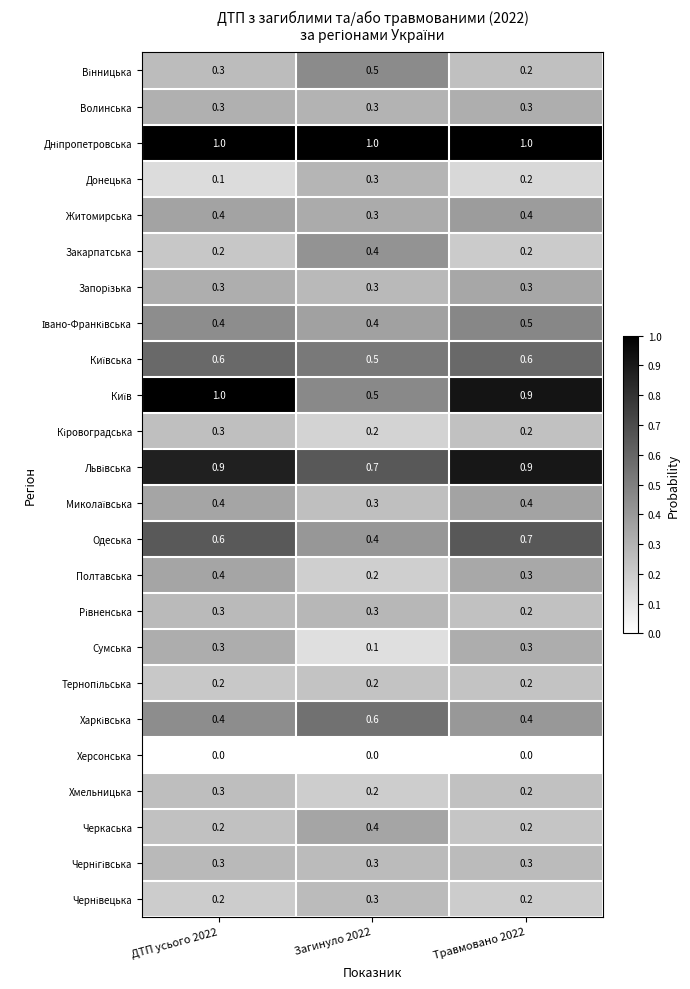

At which category is the sum across all series the highest?

ДТП усього 2022